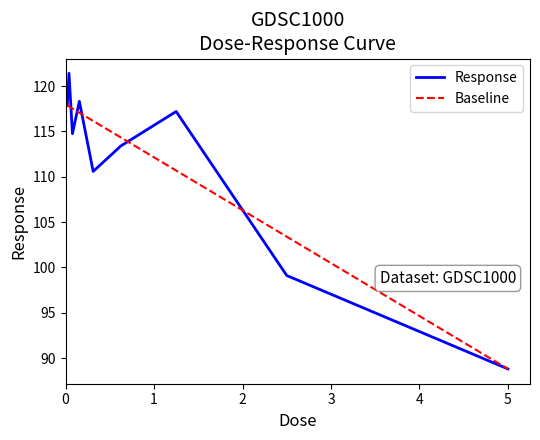

Is this an area chart (filled region under the line)?

No